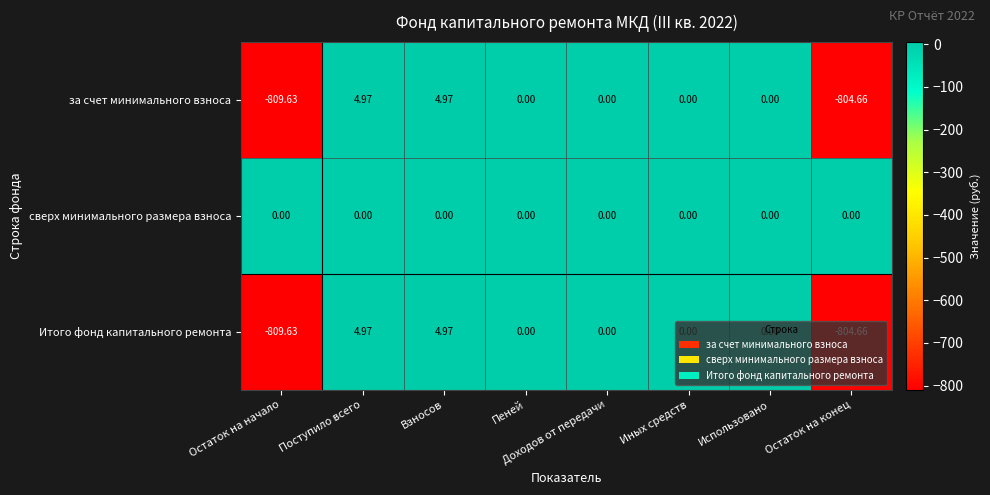

At which label does Итого фонд капитального ремонта reach its minimum?

Остаток на начало